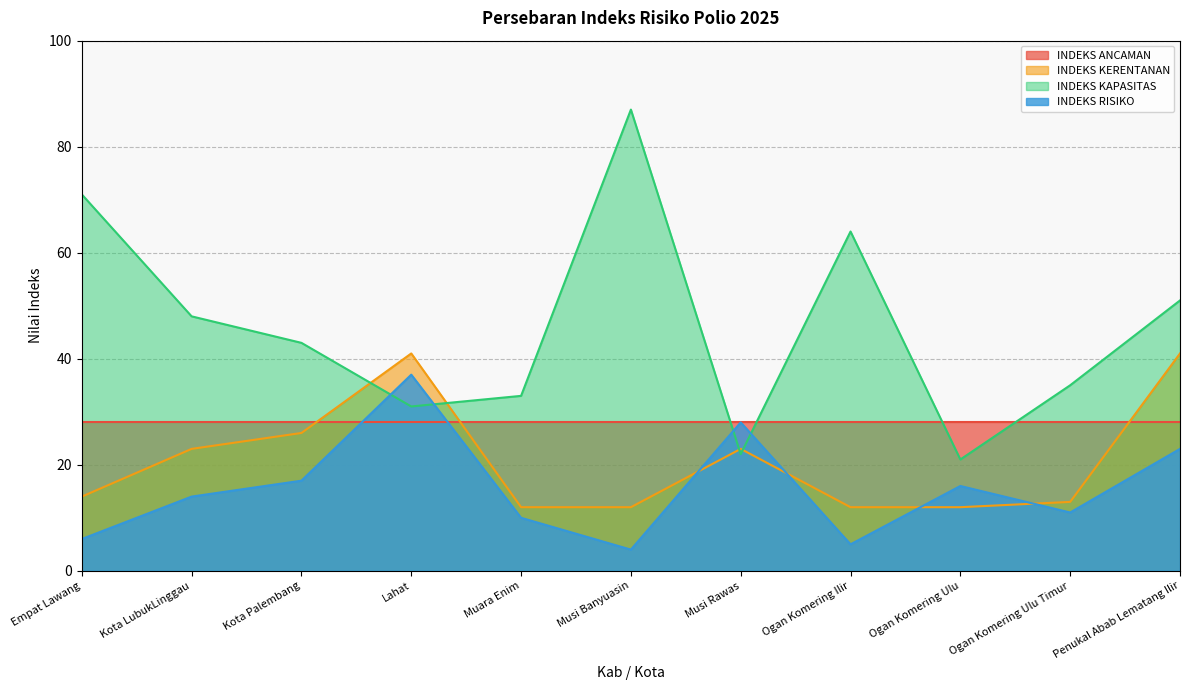

Read the INDEKS KERENTANAN value at Empat Lawang.

14